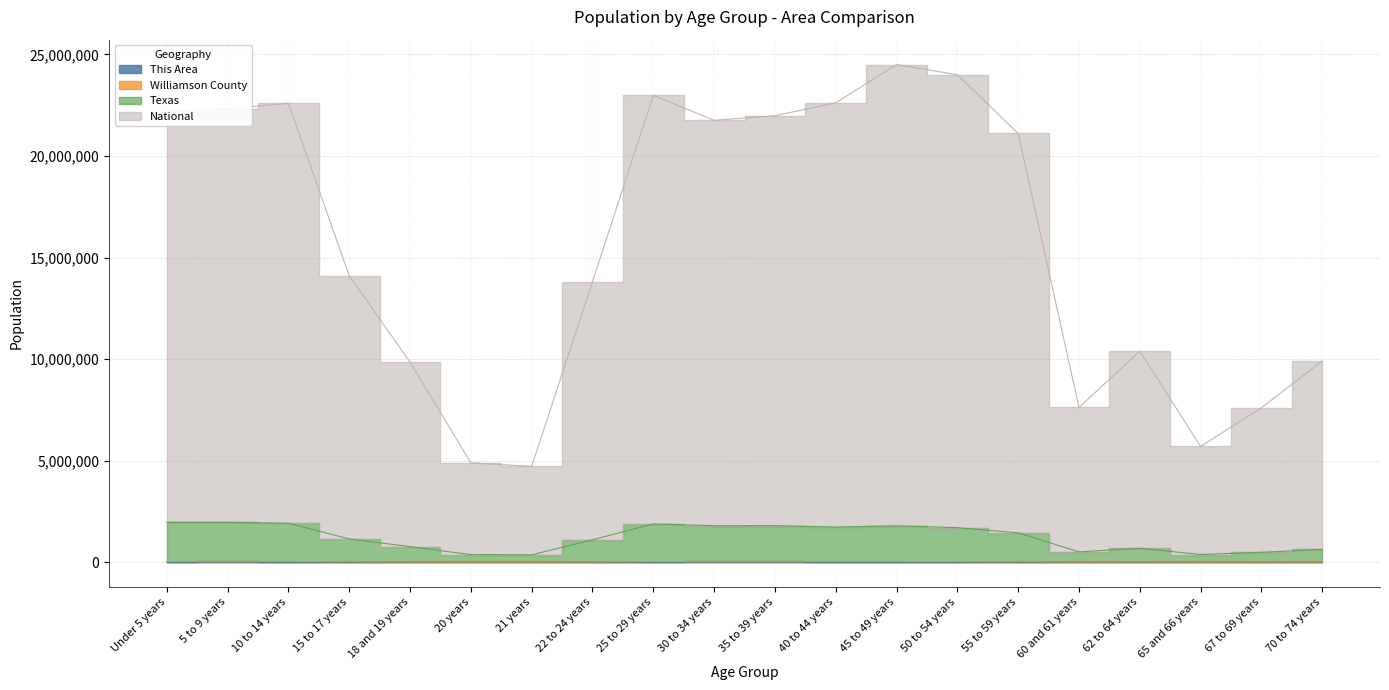

What is the total value across all series at 18 and 19 years?

10627276